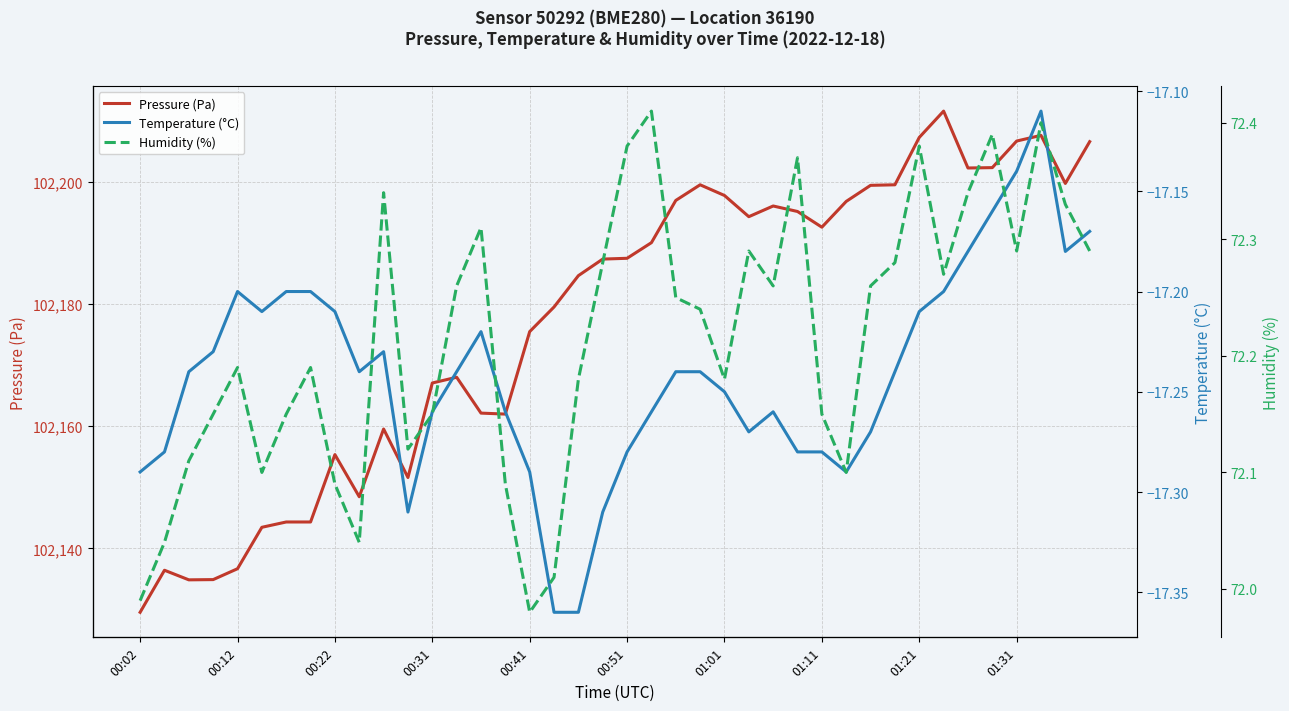

What is the sum of the Pressure (Pa) values at 17 and 26?

204375.5